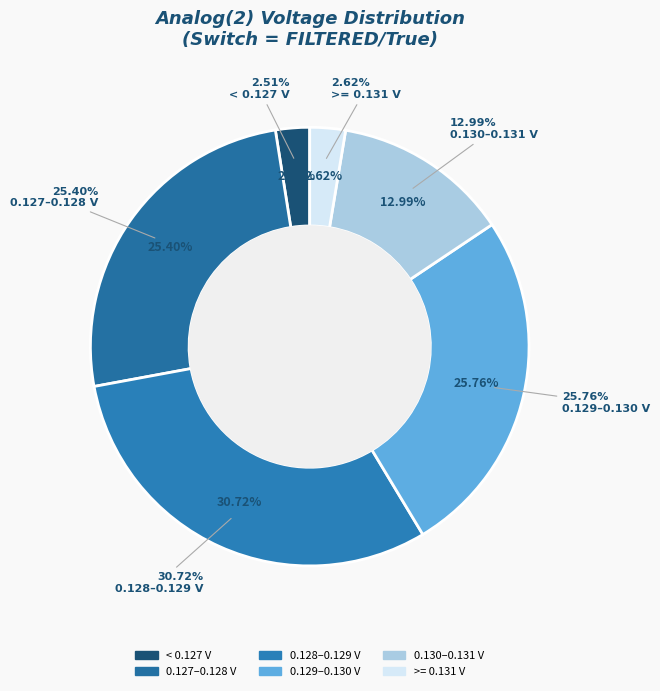

To the nearest percent, what percentage of the pie is 2?

3%